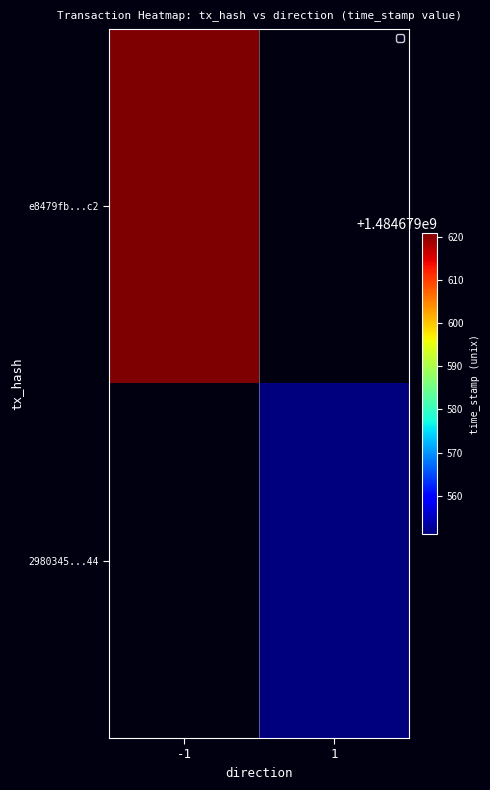

Between -1 and 1, which is larger?

-1